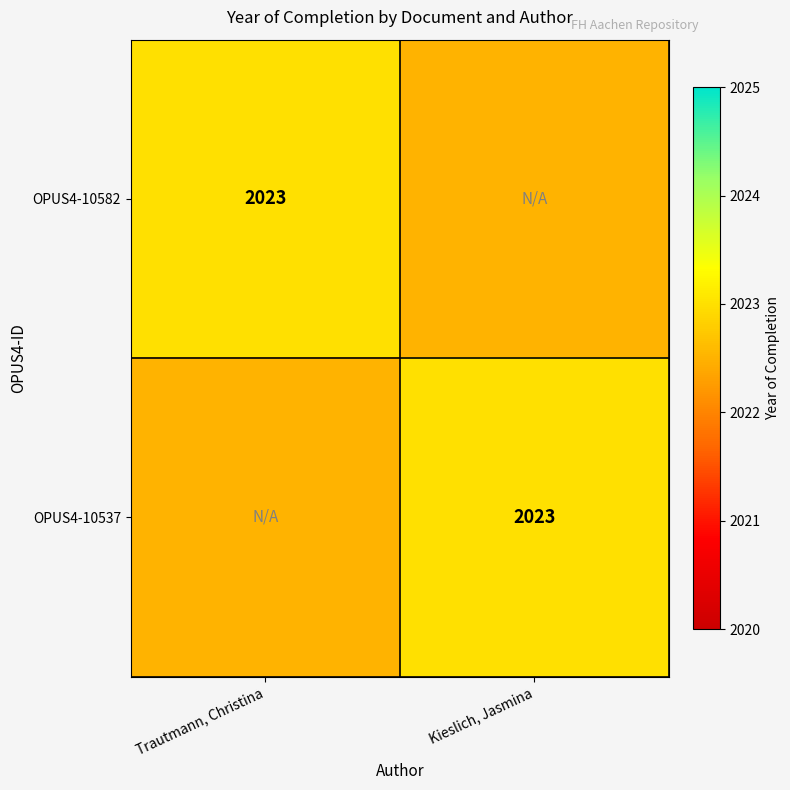

Is it true that OPUS4-10537 equals 2023.0 at Kieslich, Jasmina?

True